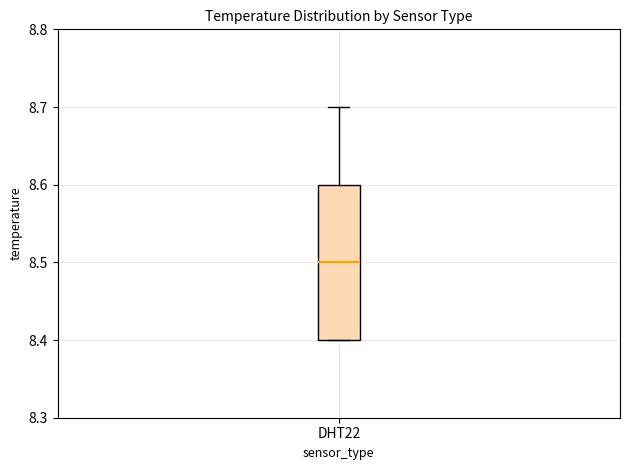

Where does the upper whisker of the box for DHT22 end on the y-axis? The values are not printed on the chart, so give them approximately, as read against the axis.

8.7